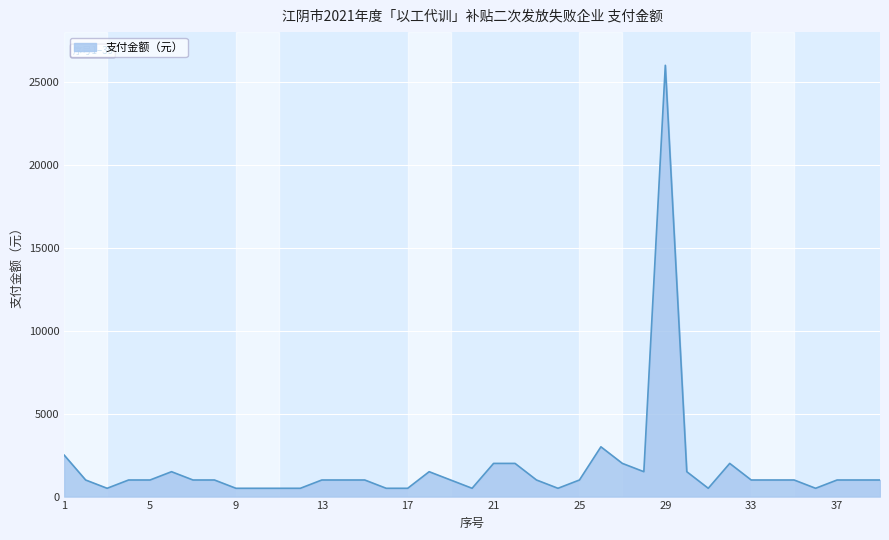

What is the difference between the maximum and minimum values?

25500